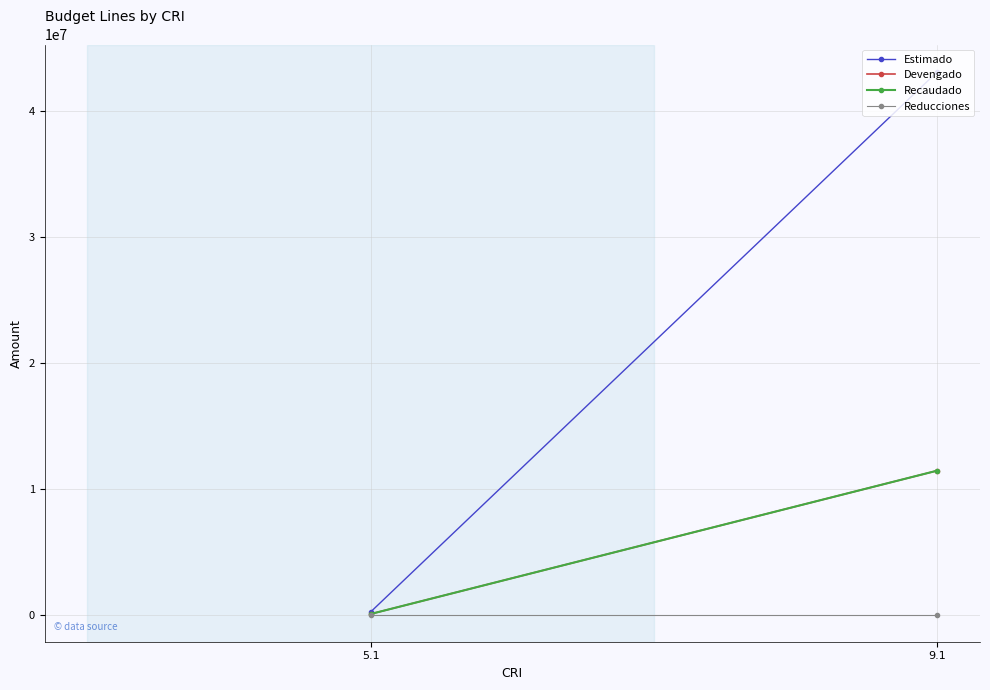

At which category is the sum across all series the highest?

9.1